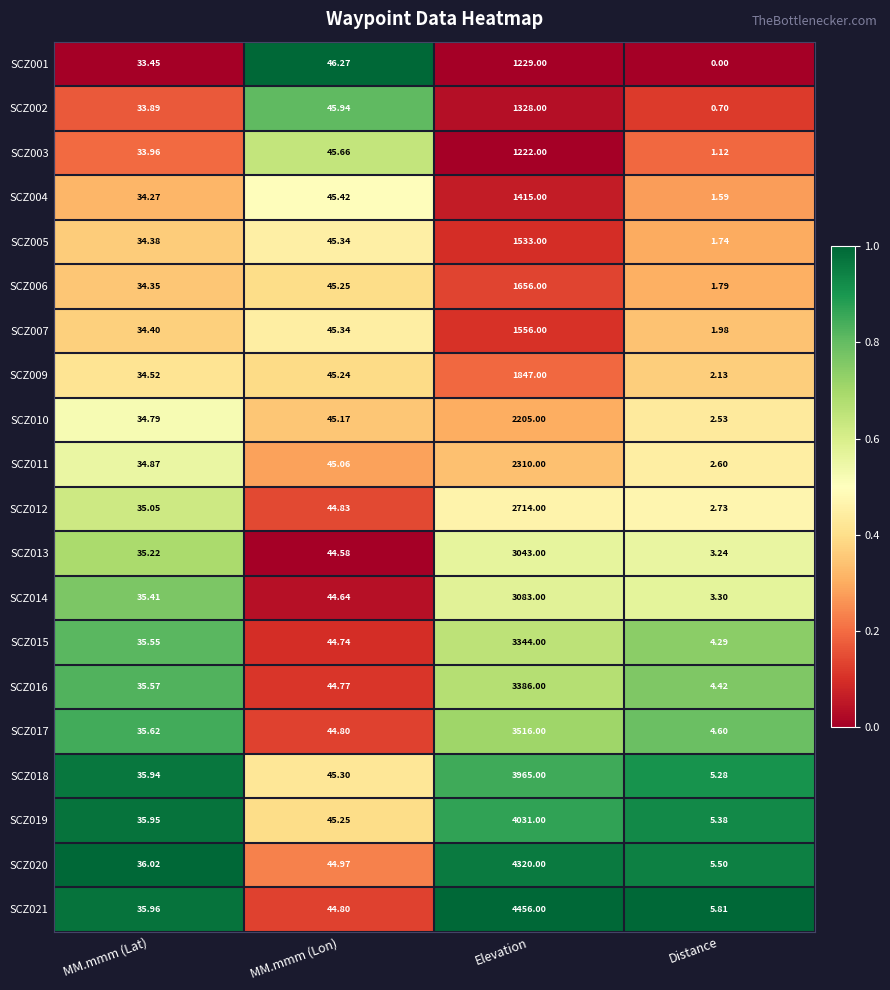

Which category has the highest value across all series?

Elevation